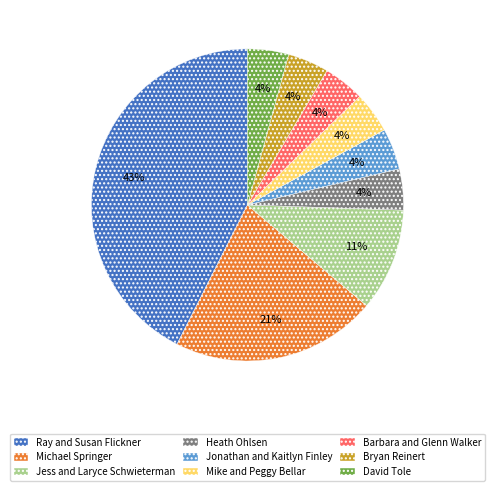

To the nearest percent, what portion does Barbara and Glenn Walker represent?

4%